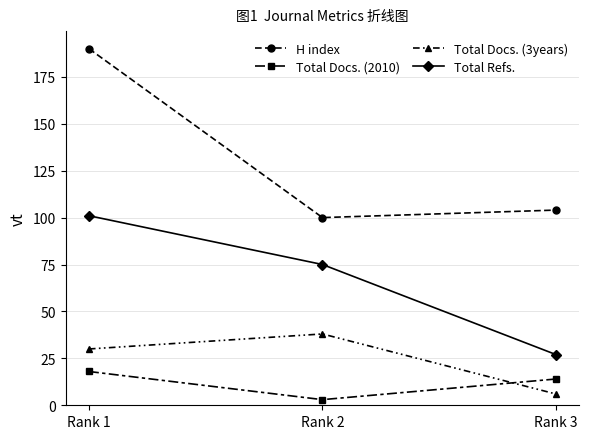

Is it true that Total Refs. equals 142 at Rank 1?

False